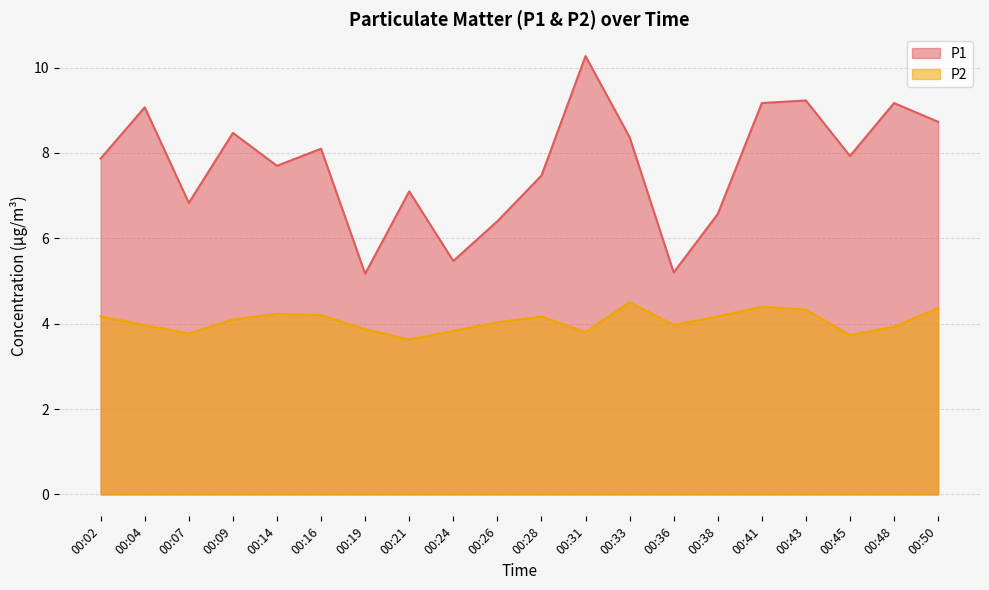

At how many categories does at least one series exceed 6?

17